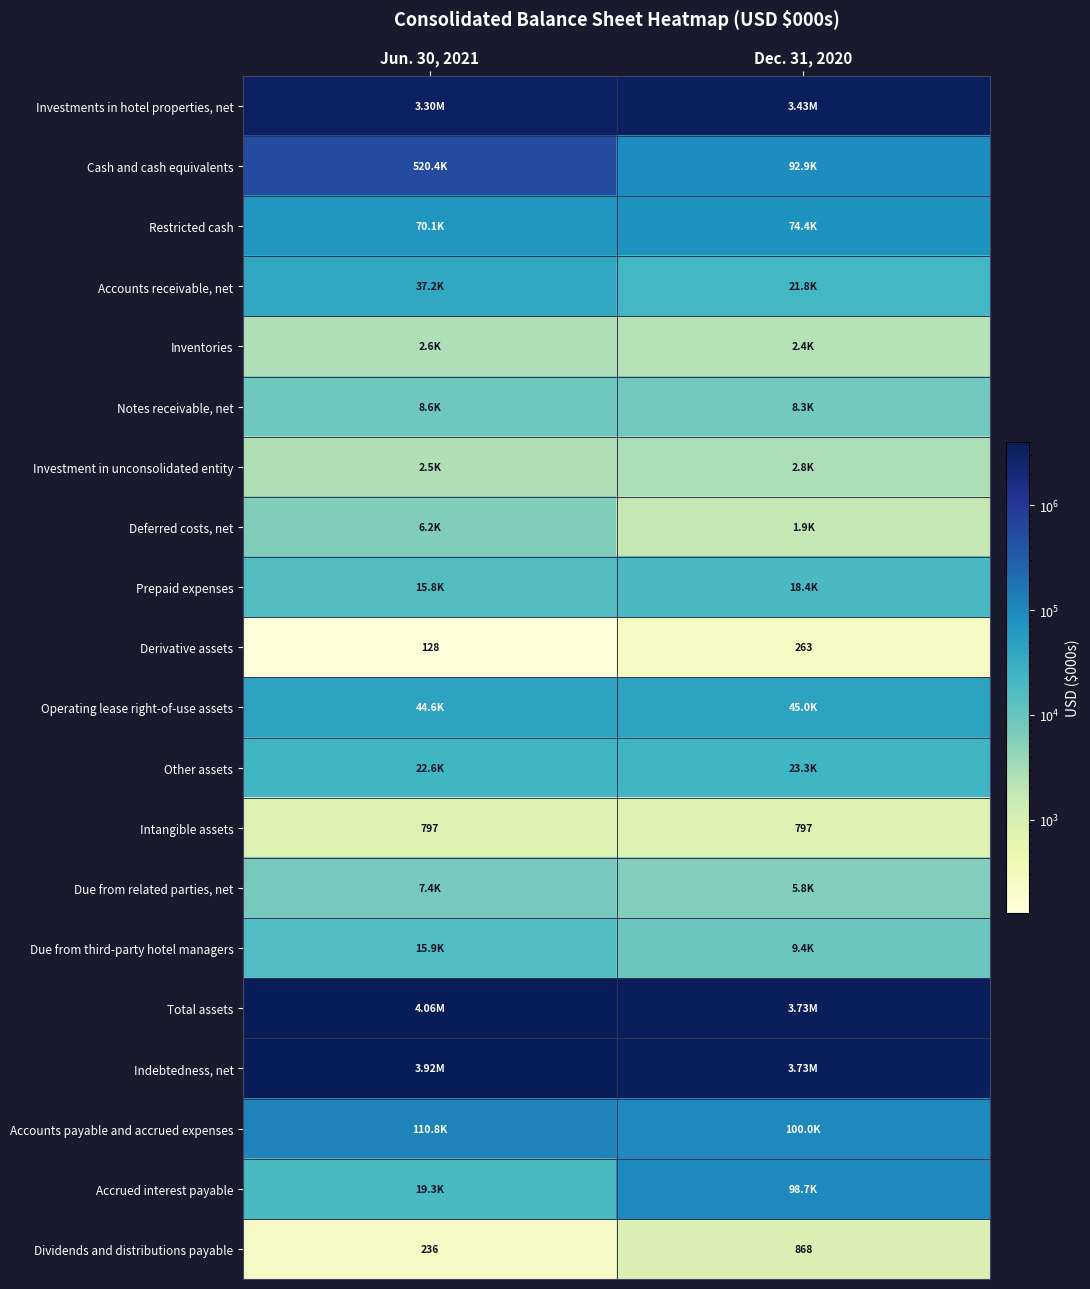

The value of Accounts receivable, net at Dec. 31, 2020 is 21760. True or false?

True